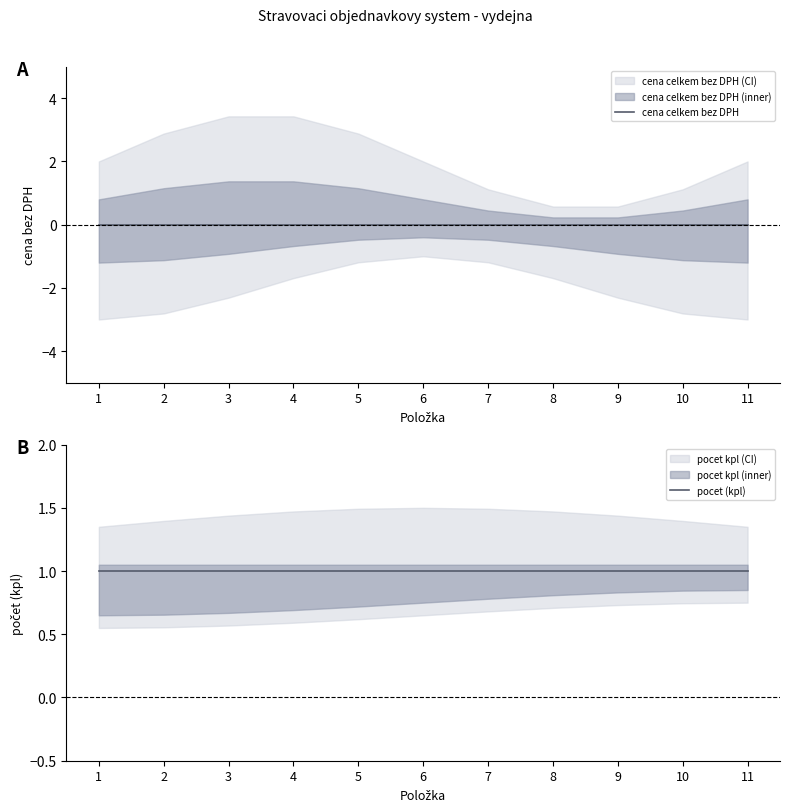

Where is pocet (kpl) nearest to the value 1?

1